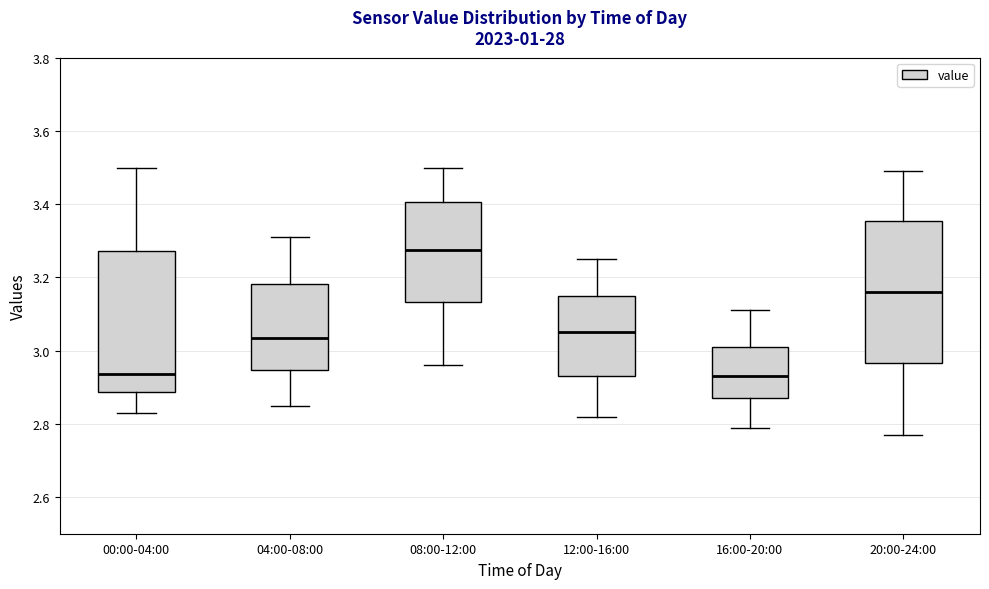

Reading left to right, transcribe this box plot: for each box, give where its median line is, the range the box spans, and where its two whiskers end, as read against the y-axis. The values are not printed on the chart, so give them approximately, as read against the axis.

00:00-04:00: median 2.94, box 2.88 to 3.28, whiskers 2.84 to 3.50
04:00-08:00: median 3.04, box 2.94 to 3.18, whiskers 2.86 to 3.32
08:00-12:00: median 3.28, box 3.14 to 3.40, whiskers 2.96 to 3.50
12:00-16:00: median 3.06, box 2.94 to 3.16, whiskers 2.82 to 3.26
16:00-20:00: median 2.94, box 2.88 to 3.02, whiskers 2.80 to 3.12
20:00-24:00: median 3.16, box 2.96 to 3.36, whiskers 2.78 to 3.50